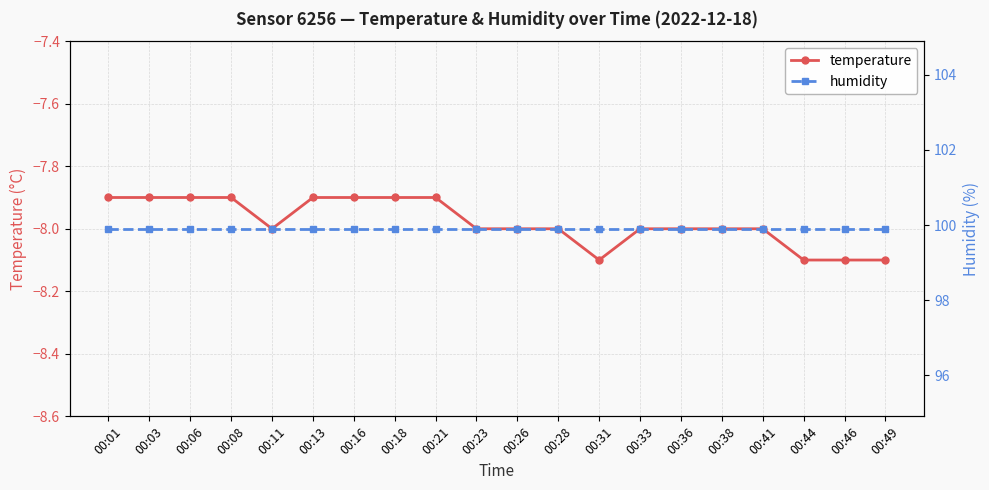

How many interior local valleys does the temperature series have?

2